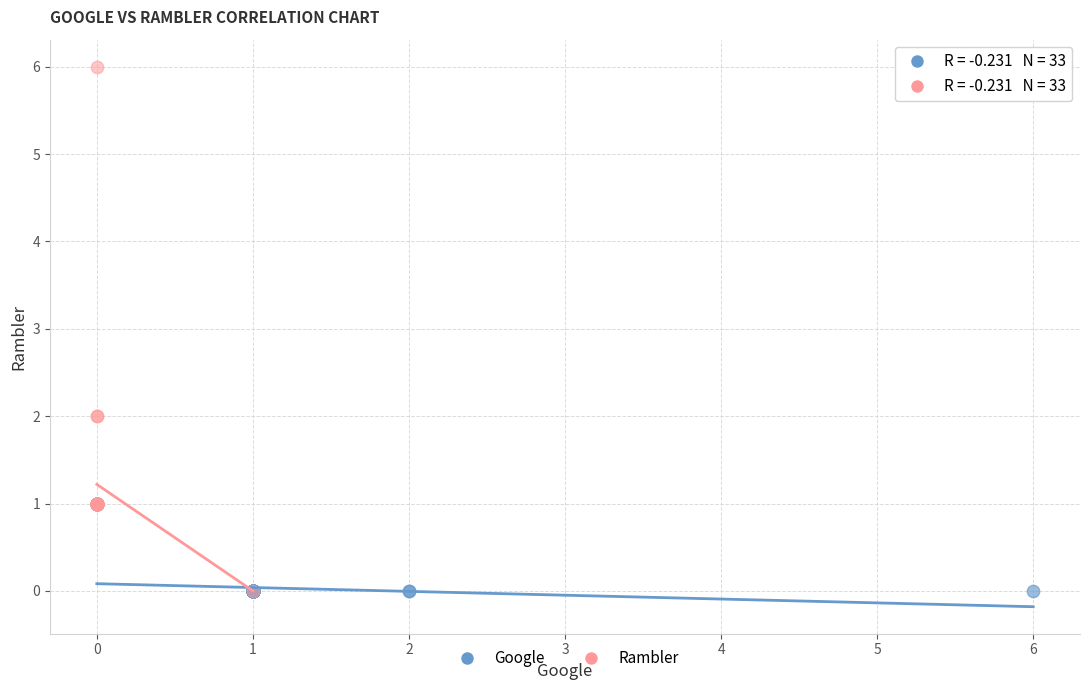

Which series contains the highest Y value?

Rambler